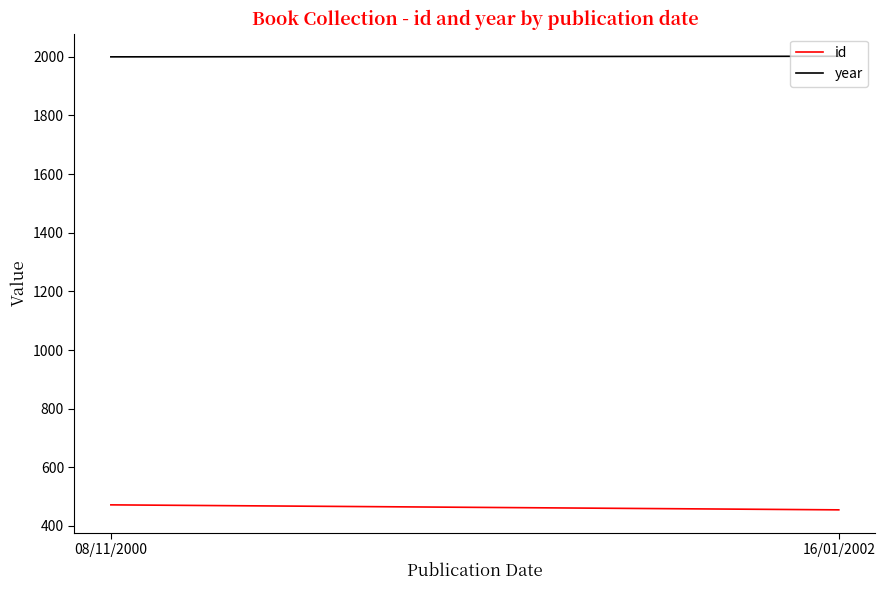

At how many categories does at least one series exceed 1571?

2